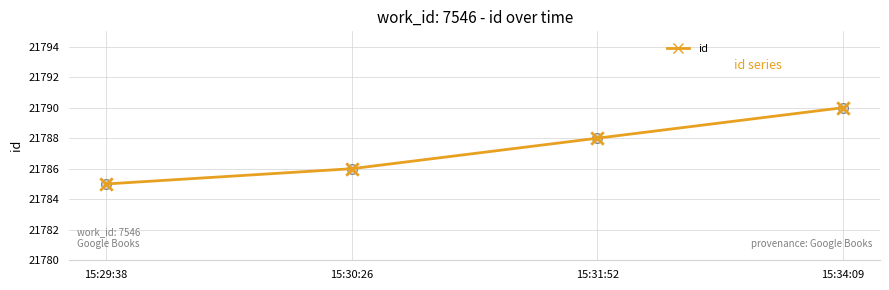

Between 15:29:38 and 15:34:09, which is larger?

15:34:09